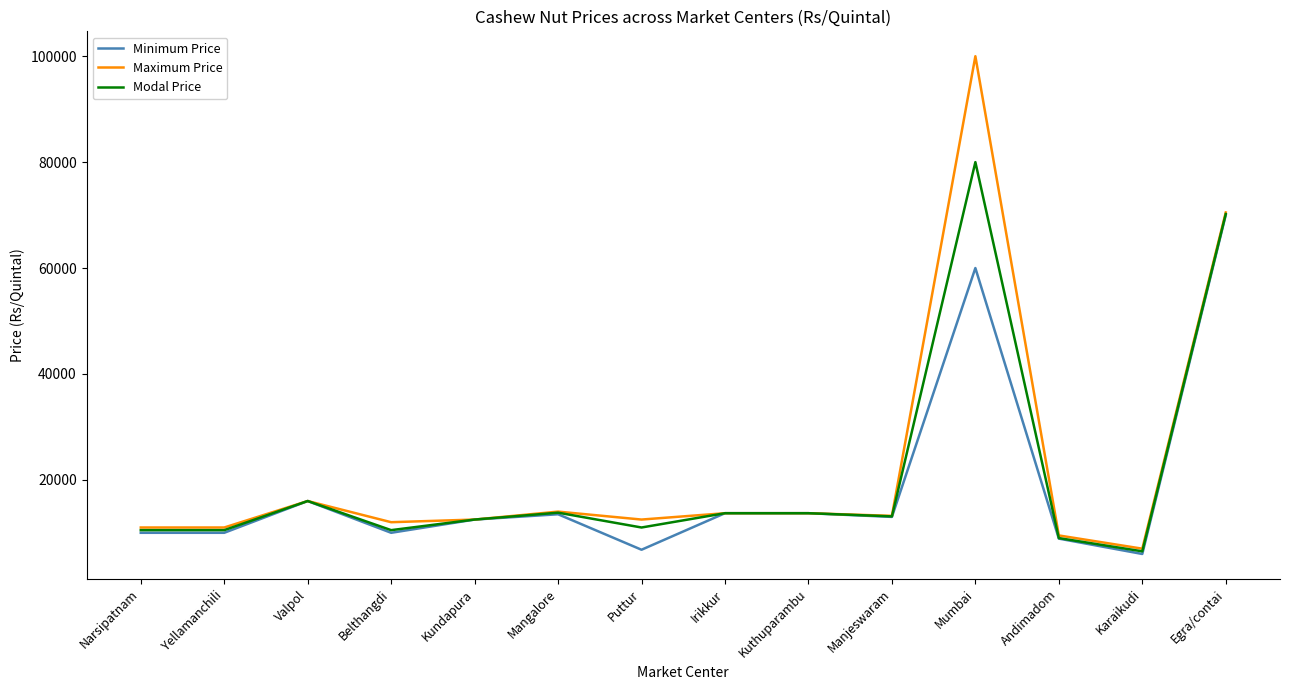

What is the spread (max minus min) of values at Puttur?

5700